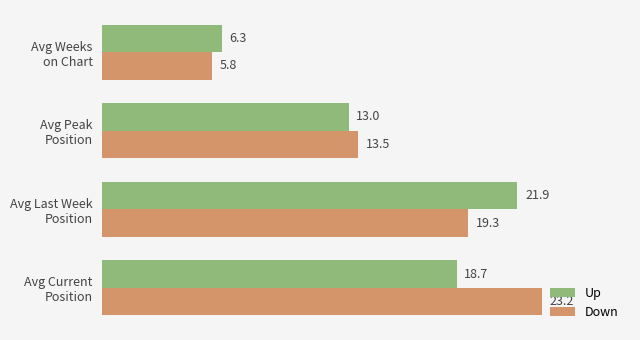

What is the maximum value shown in the chart?

23.2